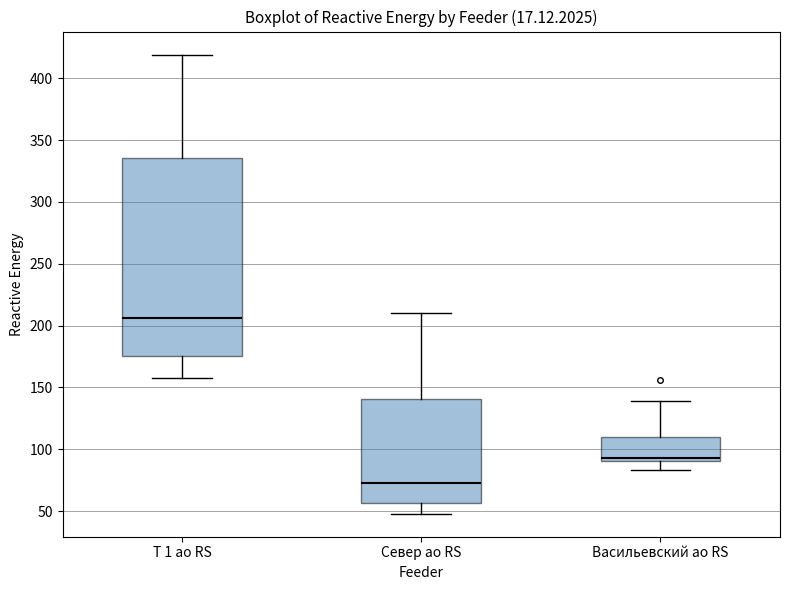

Comparing the boxes themselves (not the whiskers), which one is the tallest?

Т 1 ао RS